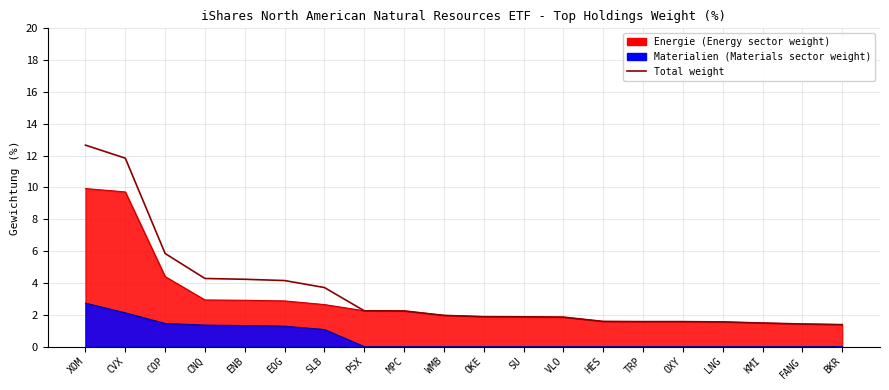

What is the smallest value displayed?

1.4